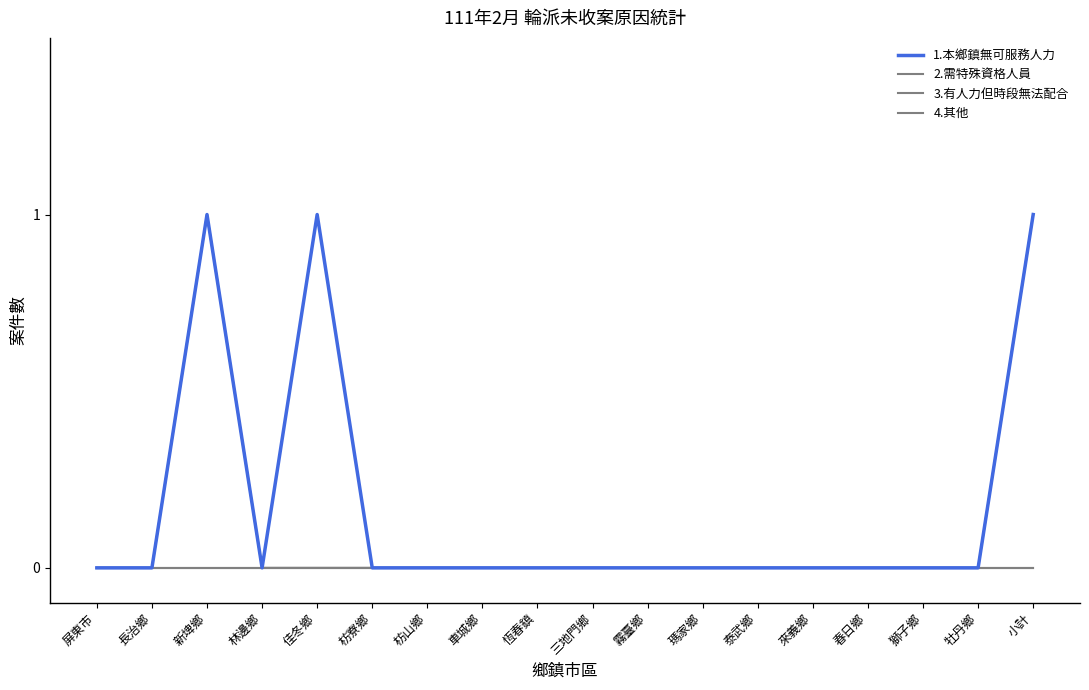

Is it true that 2.需特殊資格人員 equals 0 at 瑪家鄉?

True